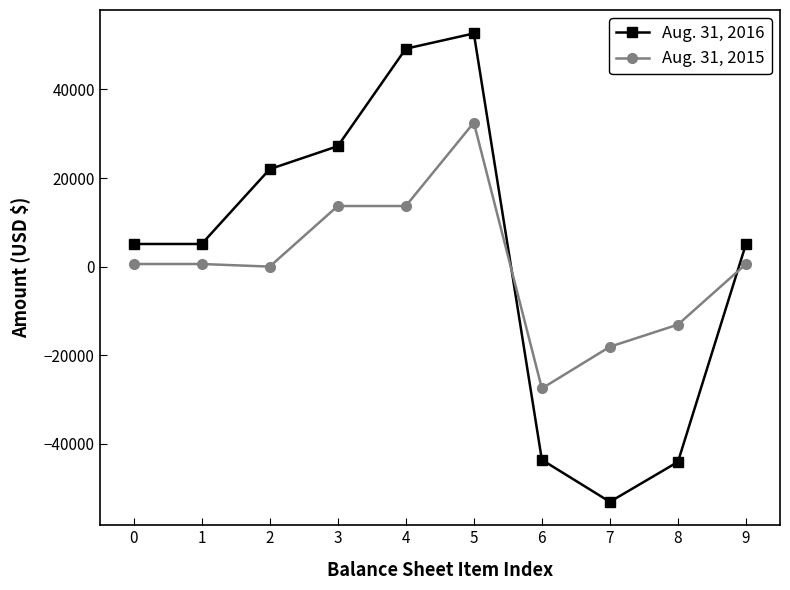

What is the value of the Aug. 31, 2016 point at the 5th from the left?

49187